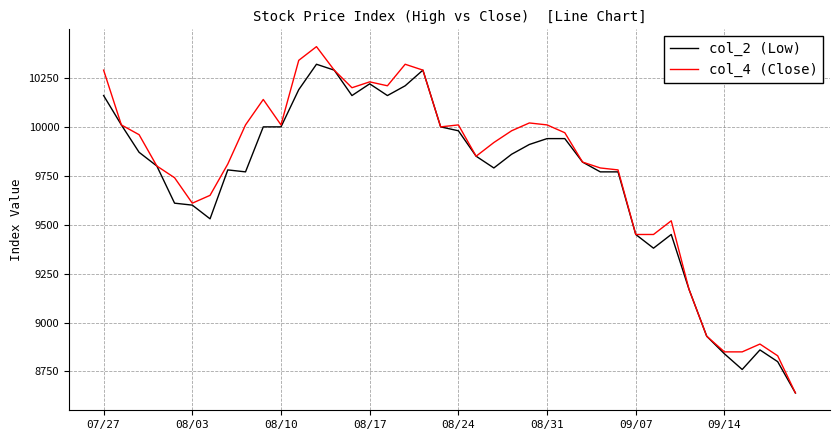

Which series has the widest spread of values?

col_4 (Close)